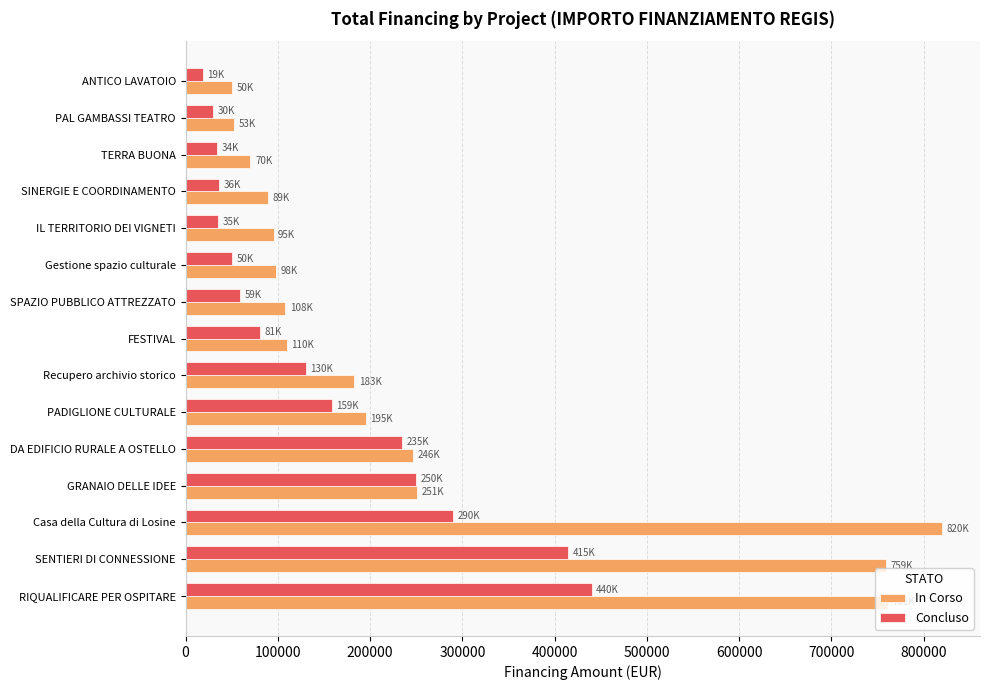

What is the sum of all In Corso values?

3888580.0